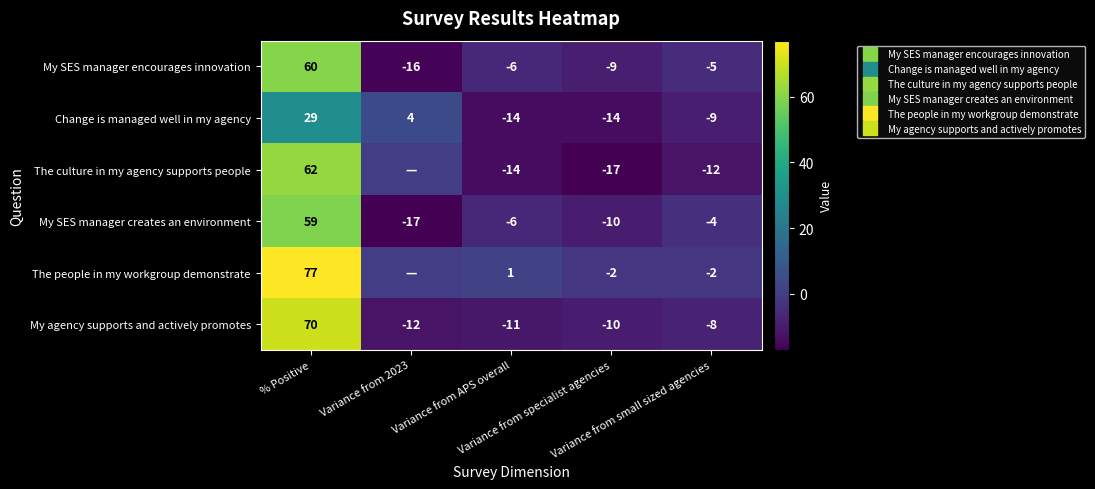

What is the difference between the highest and lowest values at Variance from specialist agencies?

15